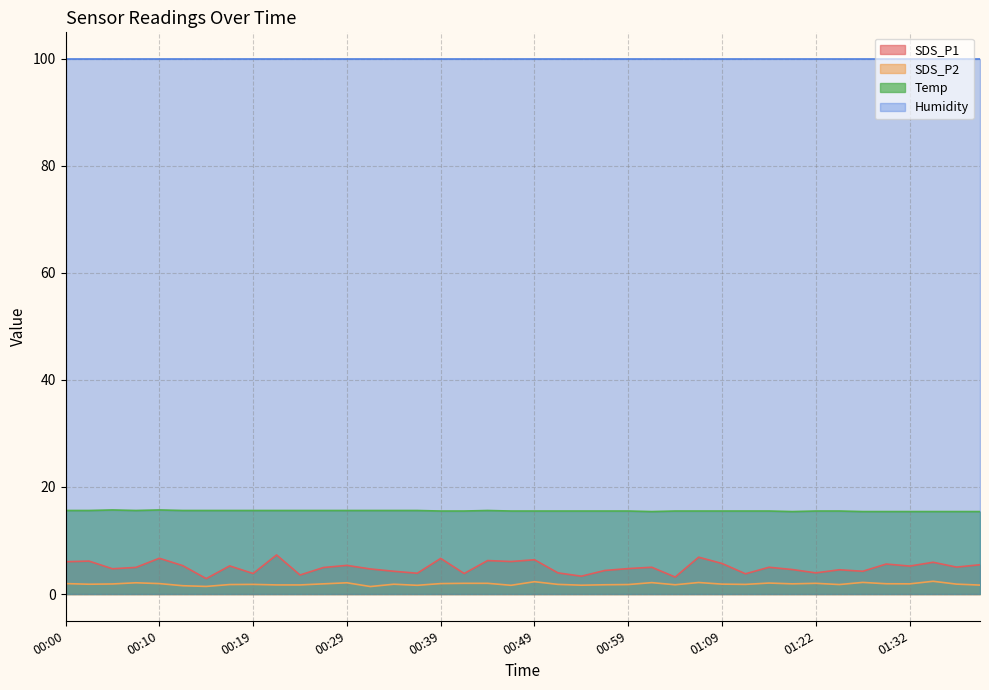

True or false: SDS_P1 and SDS_P2 intersect in this chart.

False